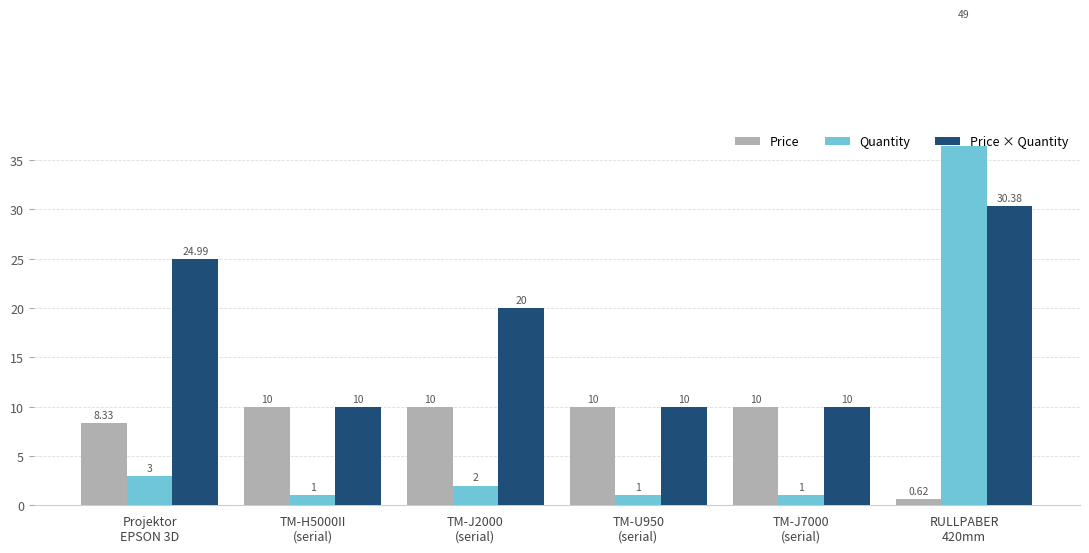

What is the sum of all Quantity values?

57.0